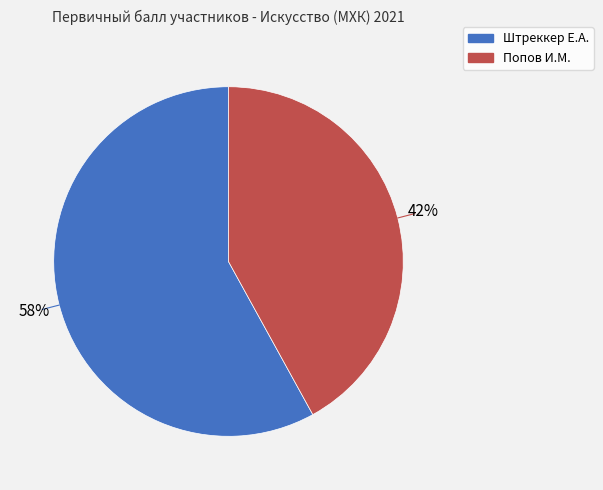

What percentage is the Штреккер Е.А. slice, to the nearest percent?

58%